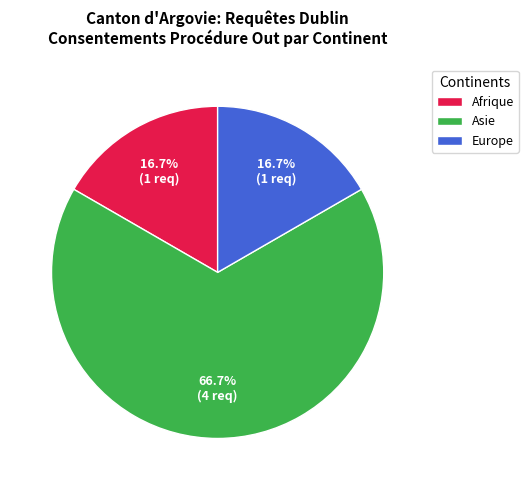

What percentage is the Asie slice, to the nearest percent?

67%